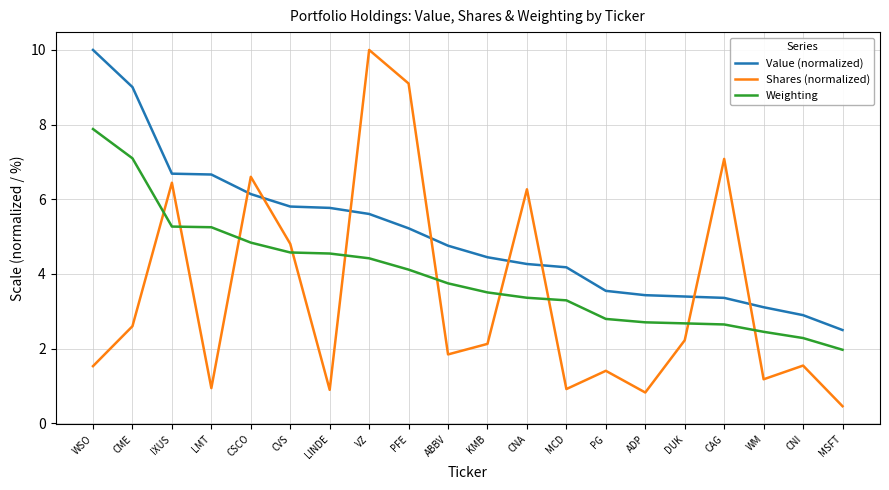

At how many categories does at least one series exceed 3?

18